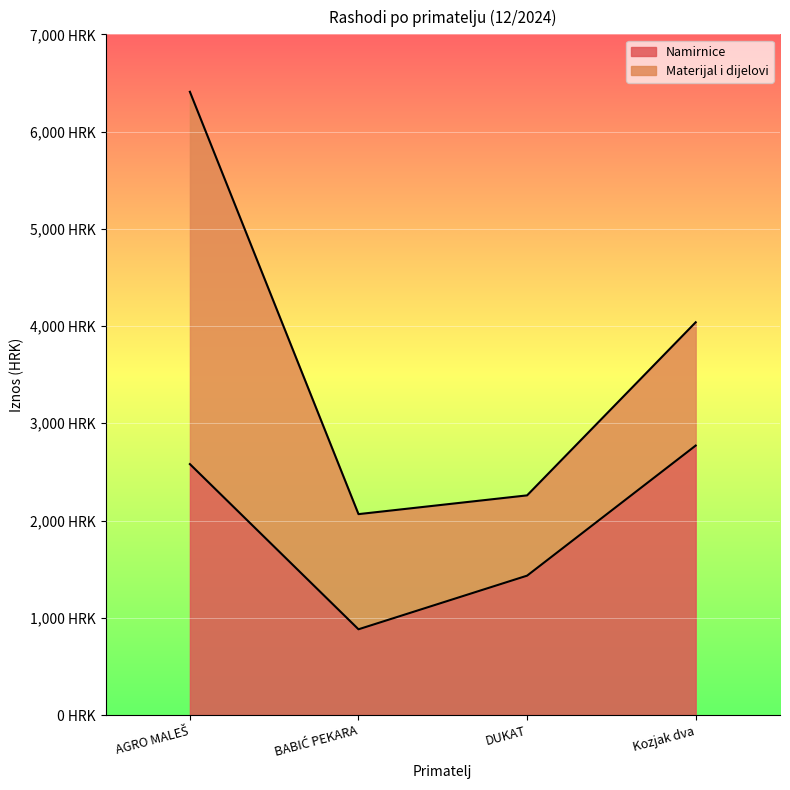

True or false: there are more than 1 points higher than both neighbors.

False